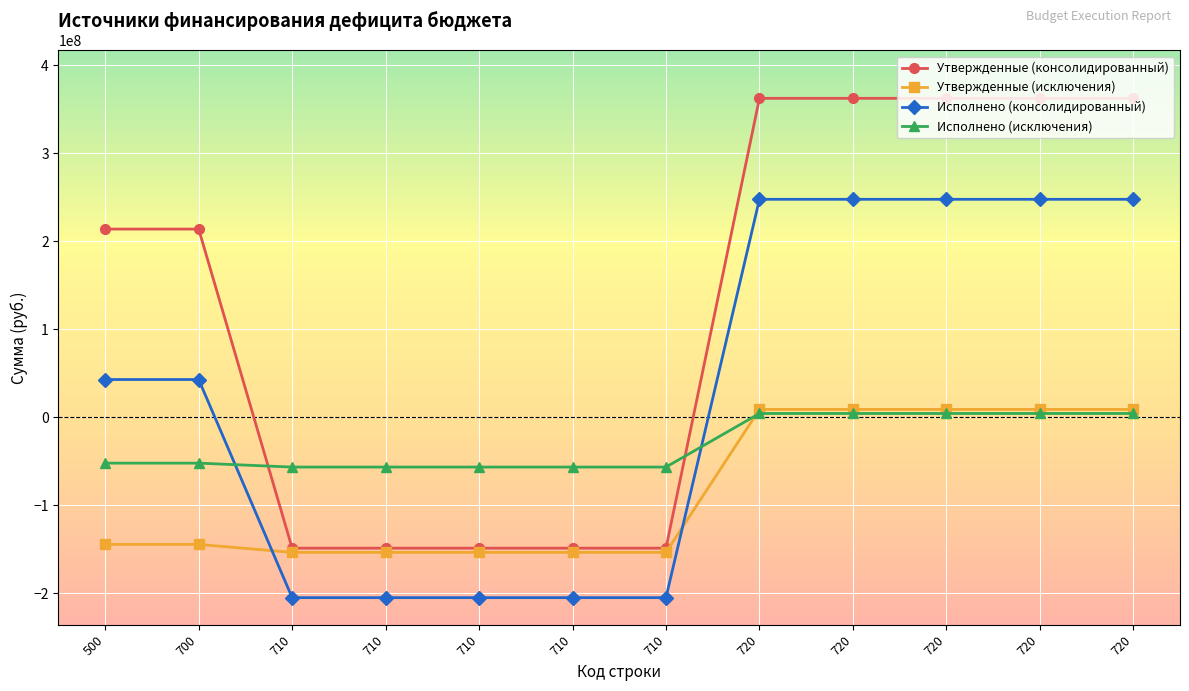

Does the chart display data point markers on the line(s)?

Yes